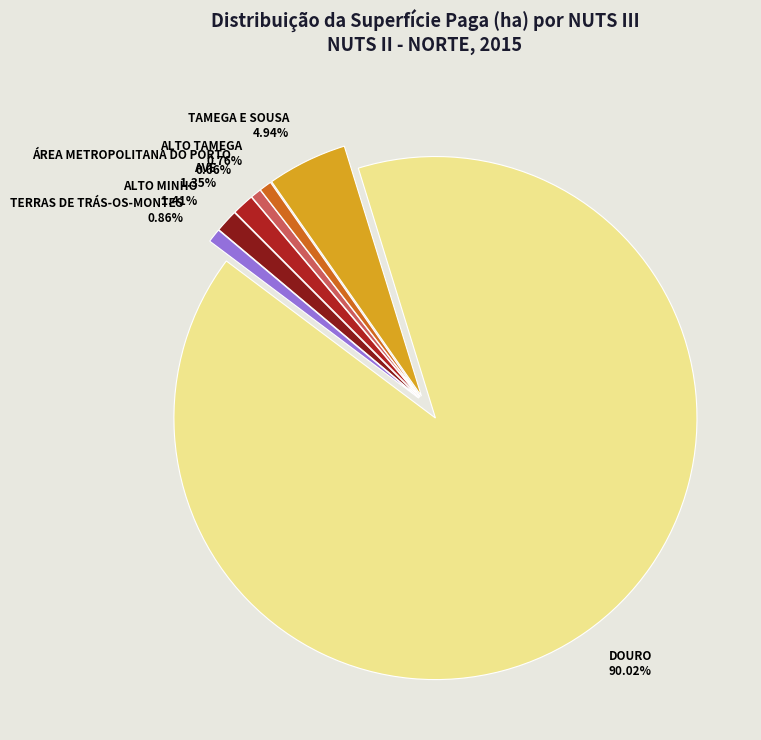

Does any single category account for the majority?

Yes